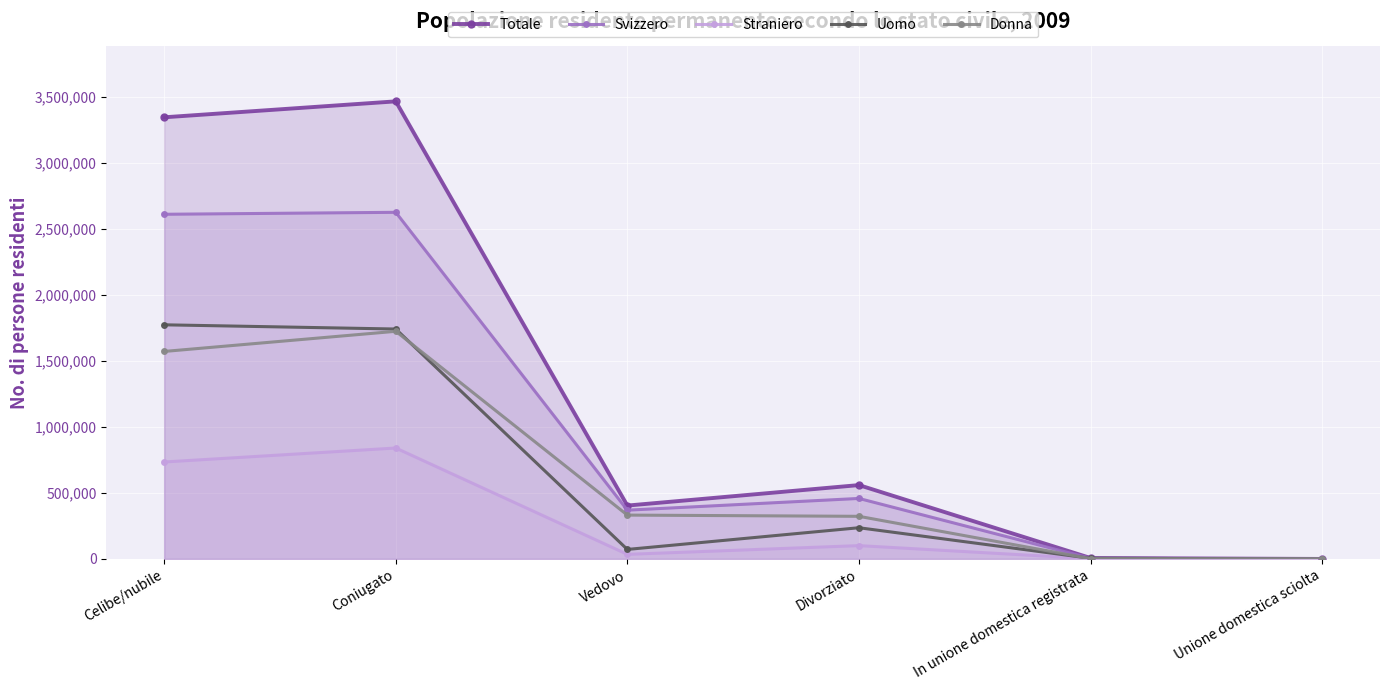

After their last crossing, which series has the higher values: Uomo or Donna?

Uomo